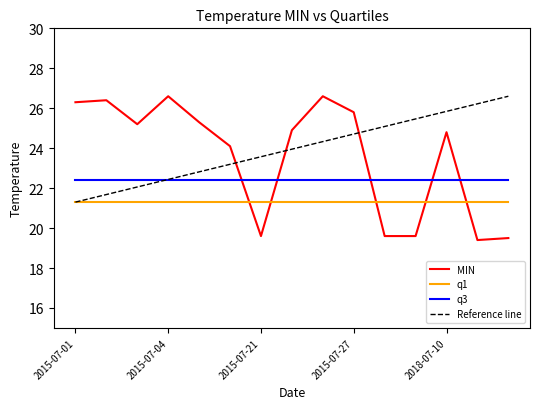

List the labels in order of q1 value, smallest first.

2015-07-01, 2015-07-02, 2015-07-03, 2015-07-04, 2015-07-05, 2015-07-06, 2015-07-21, 2015-07-25, 2015-07-26, 2015-07-27, 2016-07-25, 2018-07-03, 2018-07-10, 2022-07-08, 2022-07-29